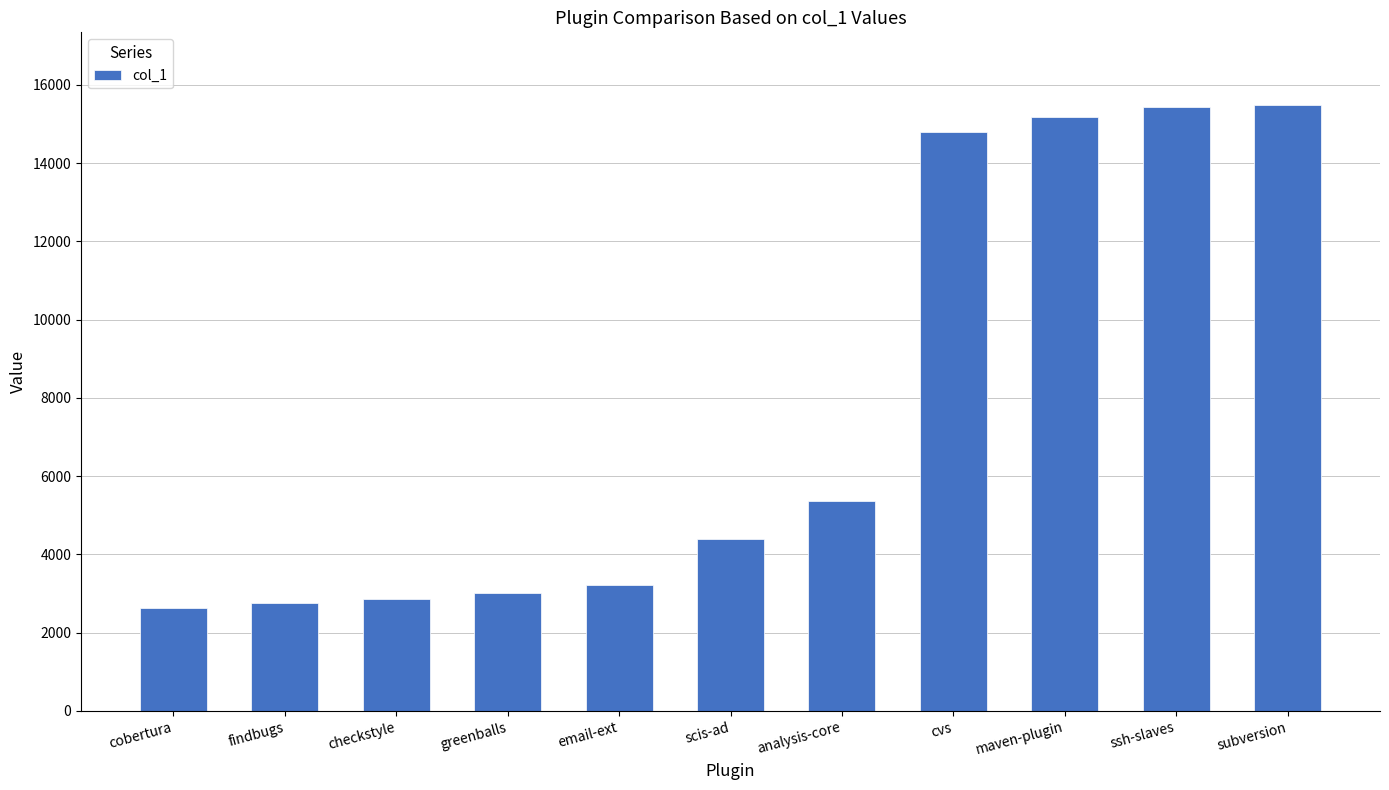

How many values are below 4394?

5